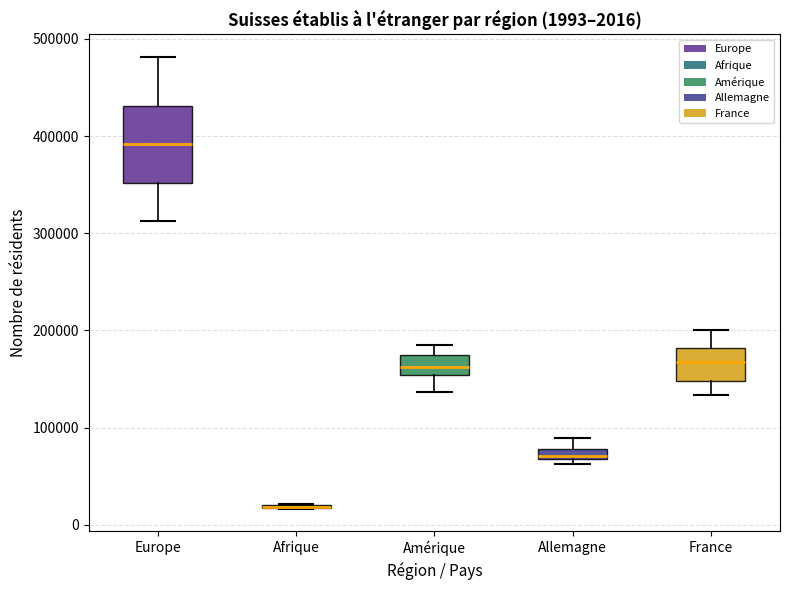

Comparing the boxes themselves (not the whiskers), which one is the tallest?

Europe